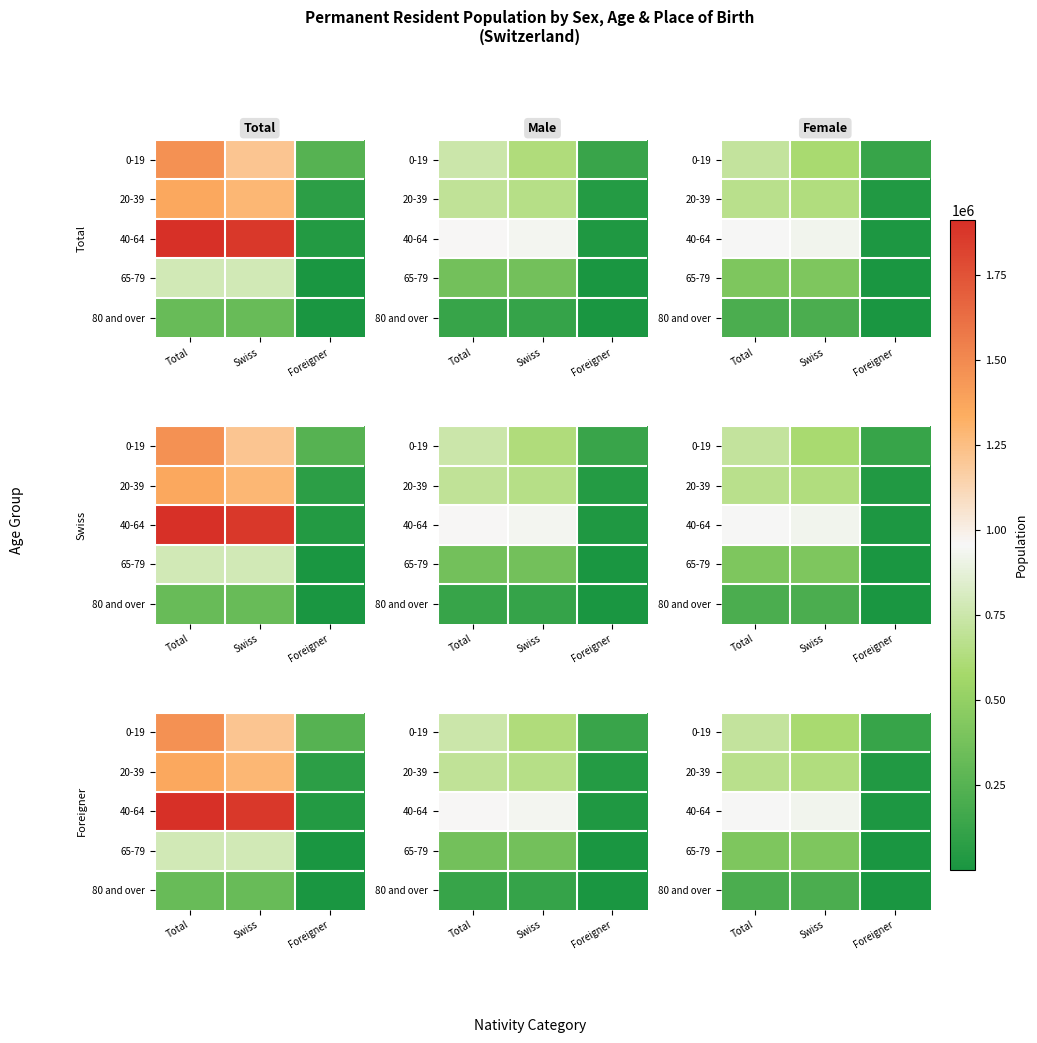

The 40-64 series shows 30725 at Foreigner. True or false?

False